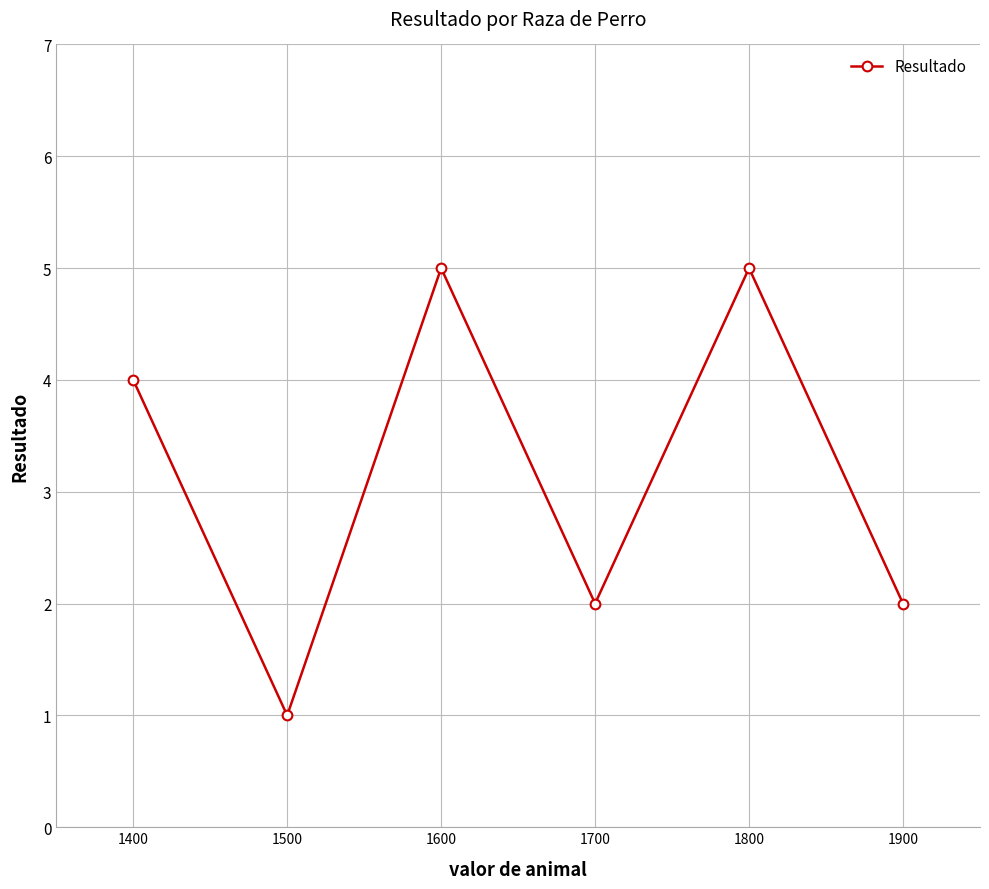

Is it true that the value at 1500 is 1?

True